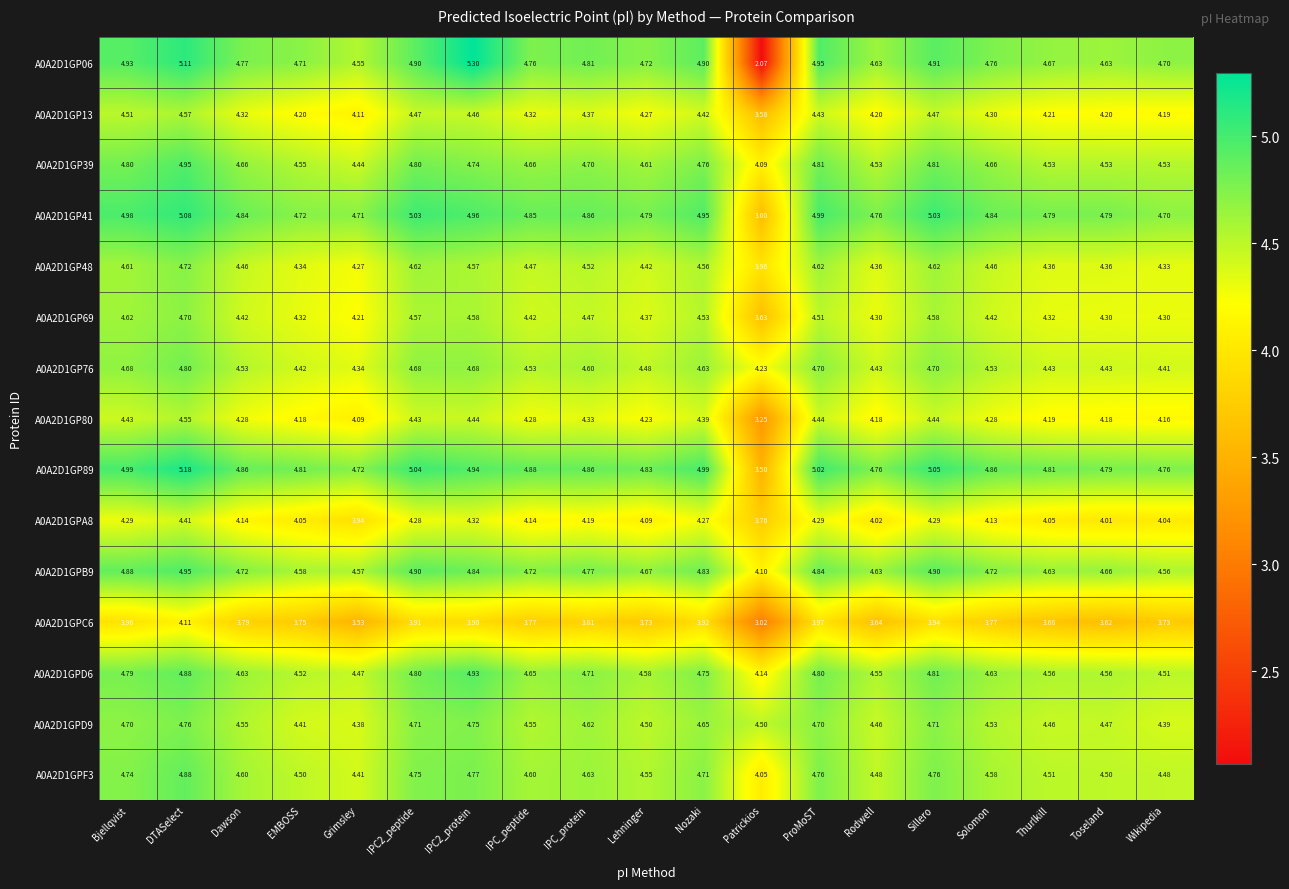

At which label does A0A2D1GP69 first exceed 4?

Bjellqvist